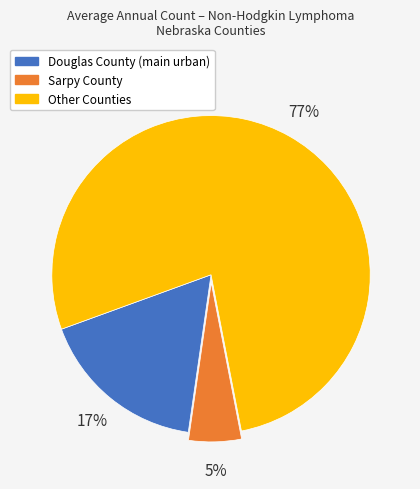

What is the largest slice in the pie chart?

Other Counties